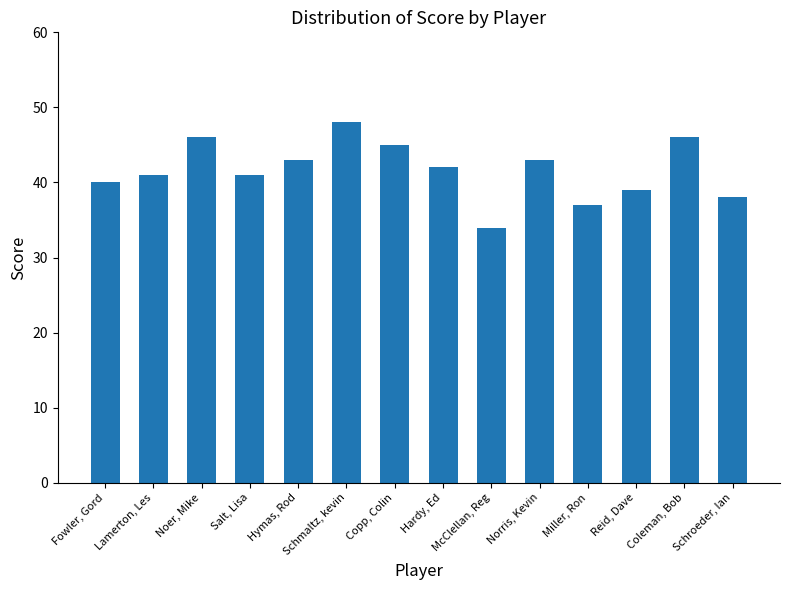

What is the ratio of the value at Lamerton, Les to the value at Salt, Lisa?

1.0